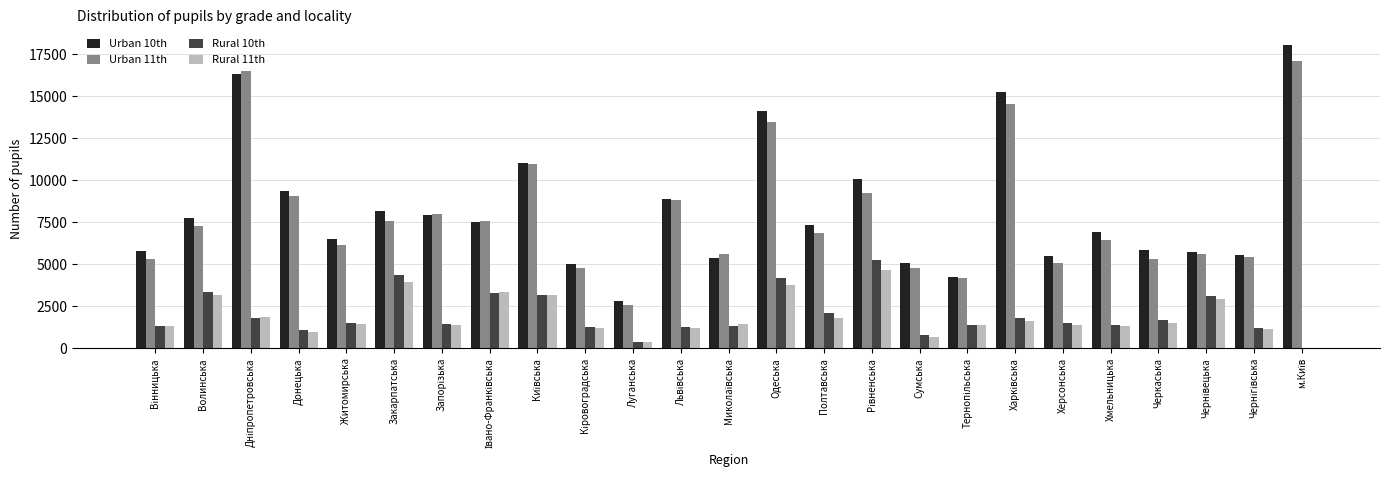

Which series has the widest spread of values?

Urban 10th